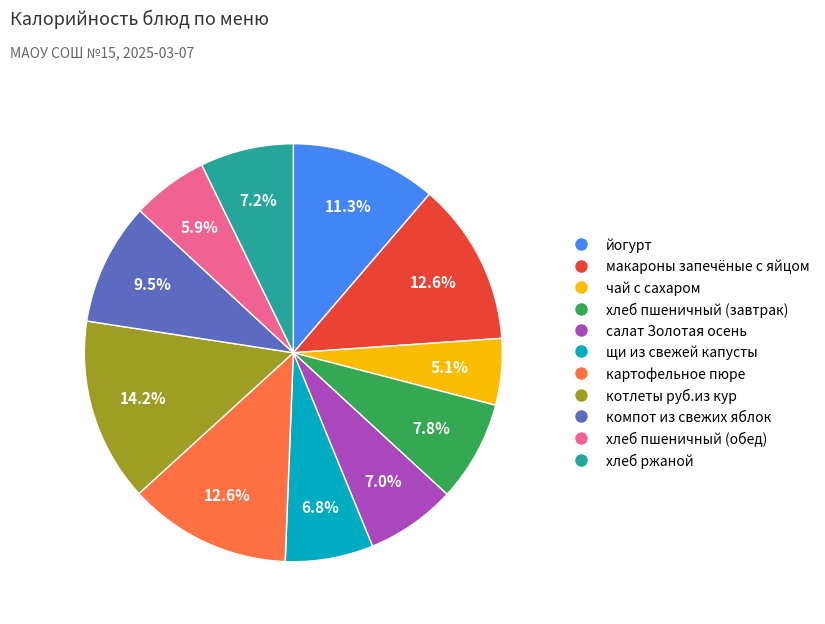

Count the number of slices in the pie.

11